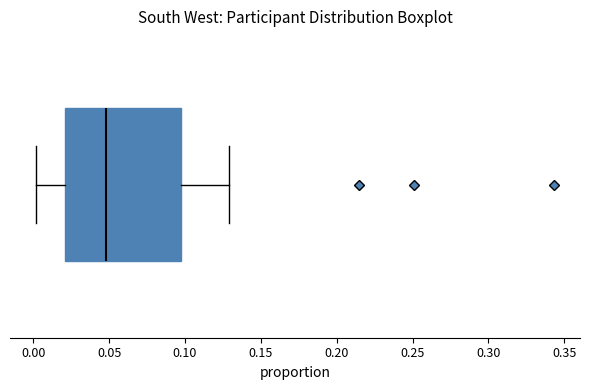

Transcribe this box plot: give where the median line is, the range the box spans, and where the two whiskers end, as read against the x-axis. The values are not printed on the chart, so give them approximately, as read against the axis.

median 0.050, box 0.020 to 0.095, whiskers 0.000 to 0.130